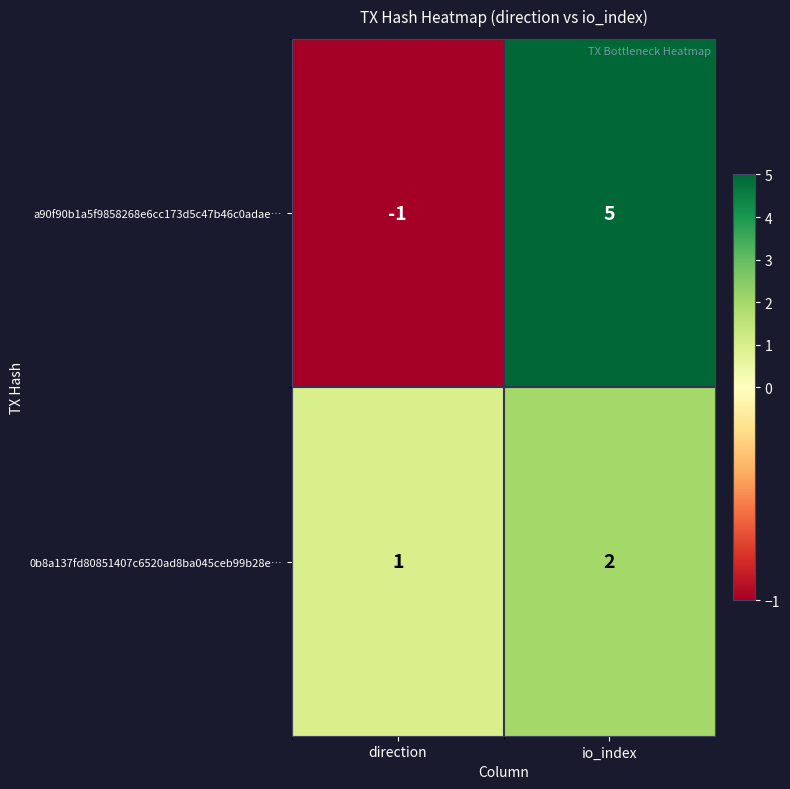

What is the maximum value shown in the chart?

5